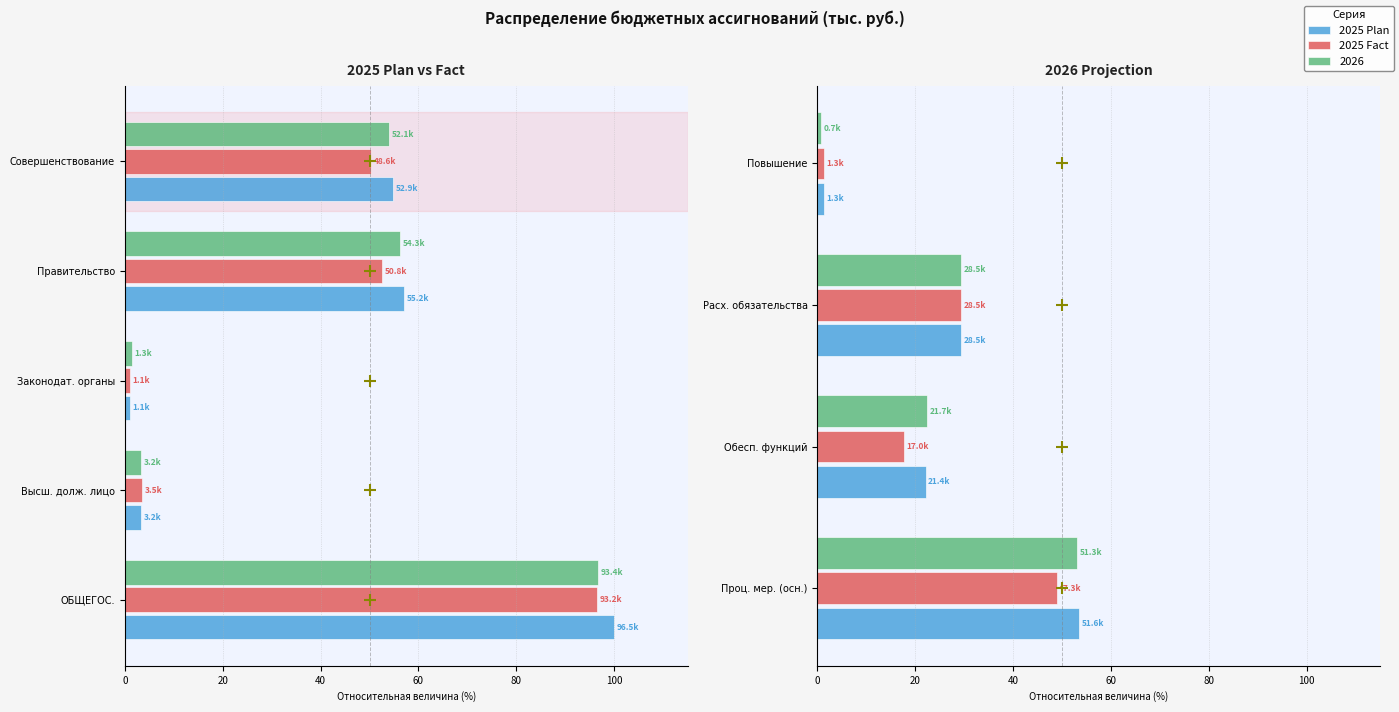

The 2025 Fact series shows 25.2 at Проц. мер. (осн.). True or false?

False